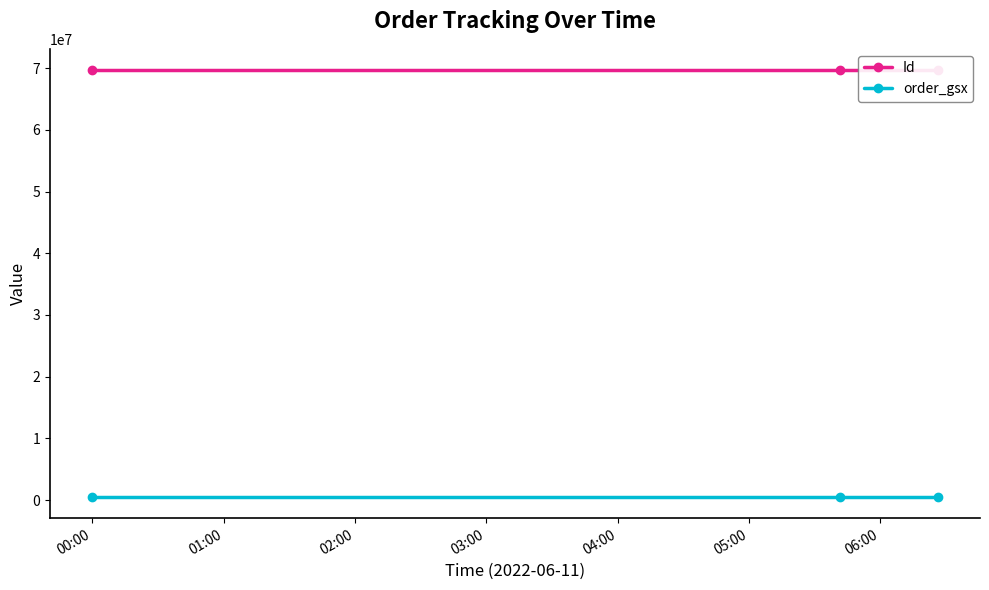

At how many categories does at least one series exceed 21882739?

3